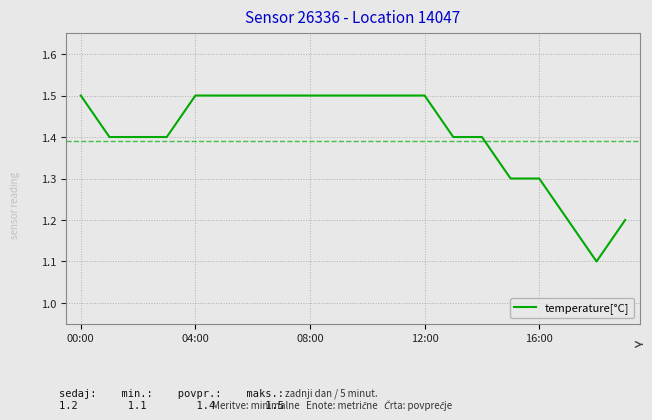

What is the minimum value shown in the chart?

1.1